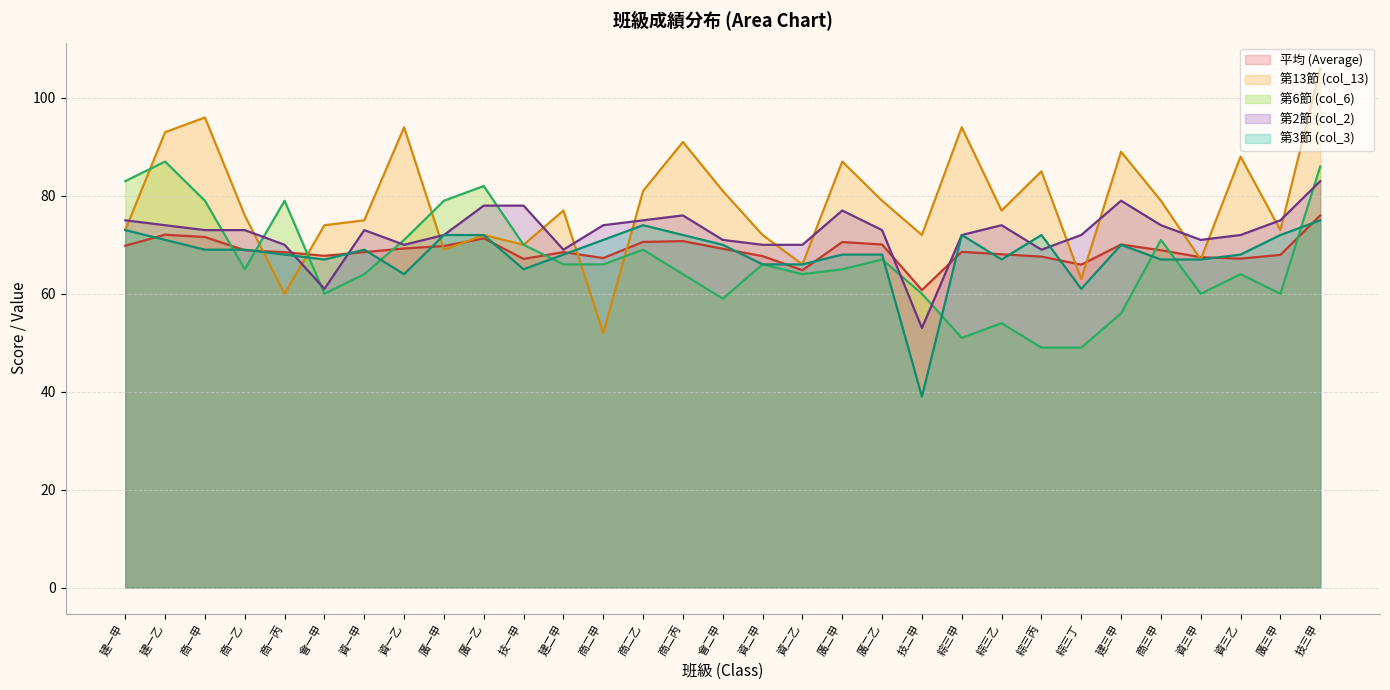

What is the maximum value for 平均?

76.0